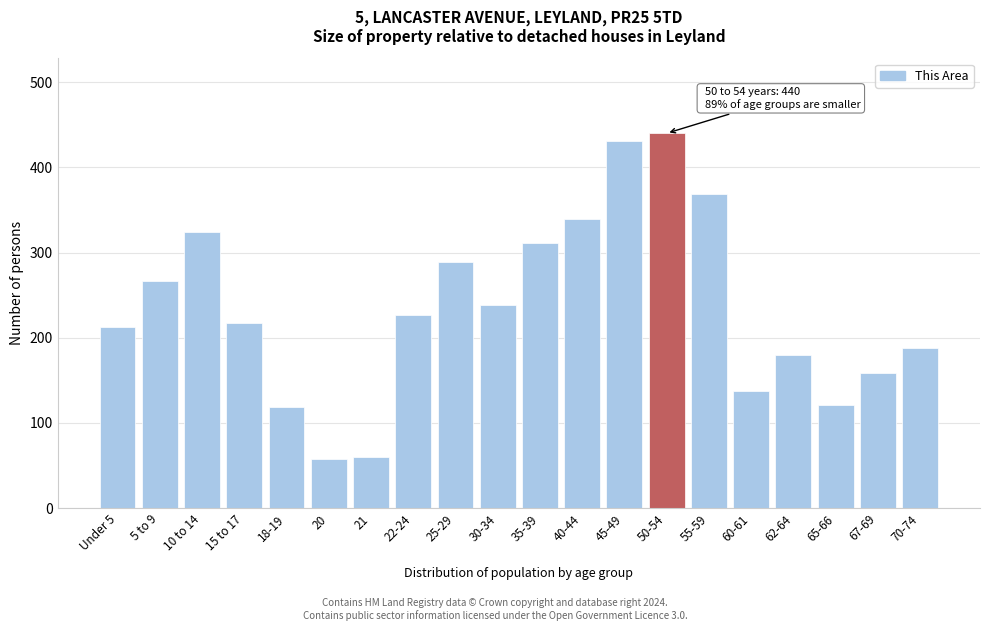

What is the minimum value shown in the chart?

58